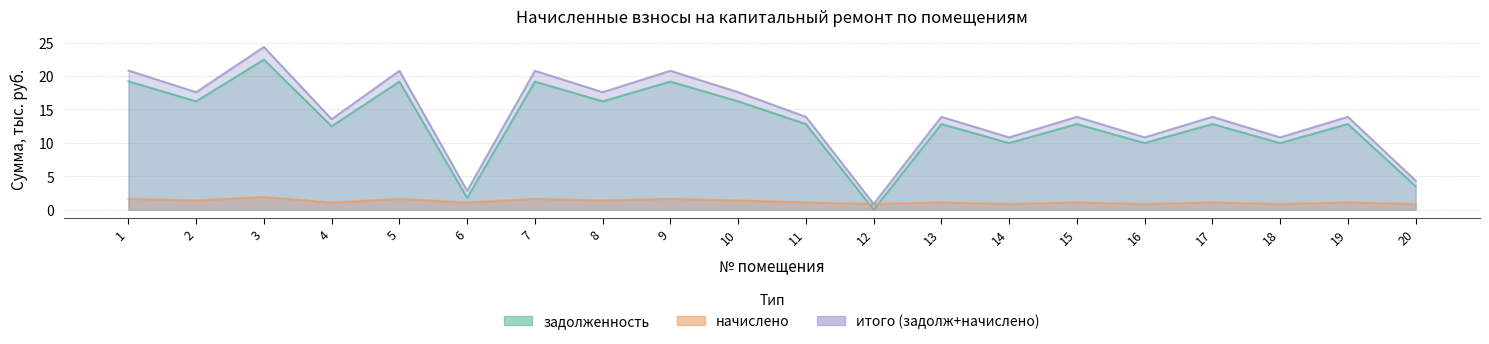

At which label does начислено reach its peak?

3